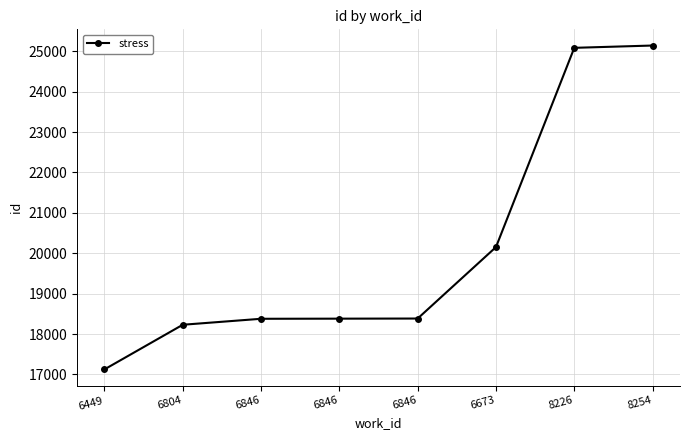

What is the difference between the maximum and minimum values?

8017